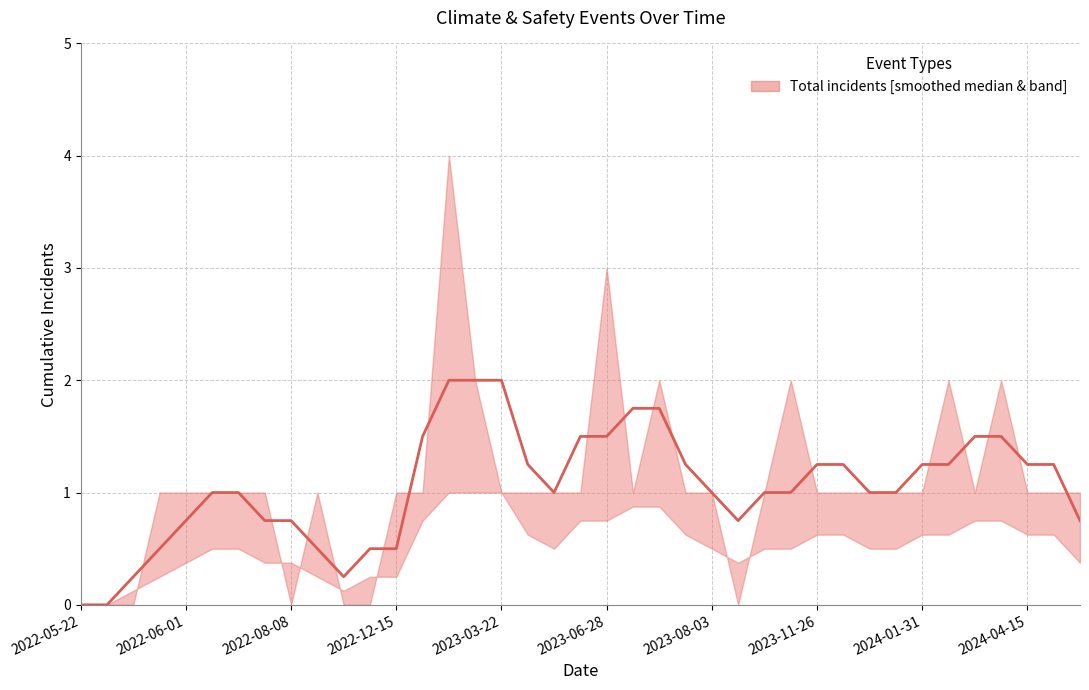

Between 2024-04-15 and 2022-09-20, which is larger?

2024-04-15